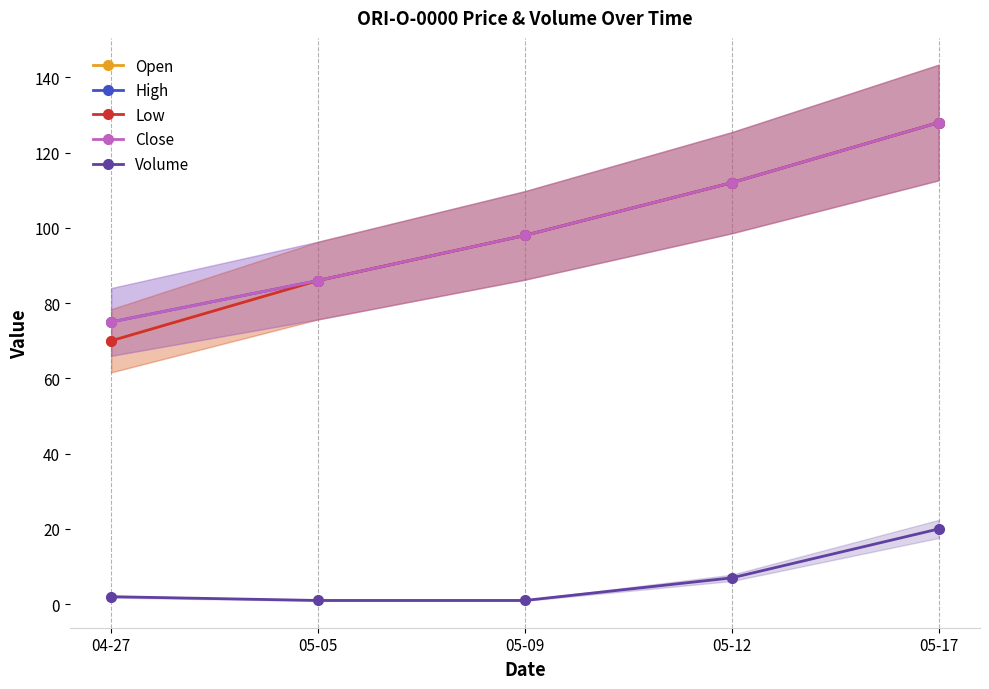

Count the High values in the range 86 to 112.

3